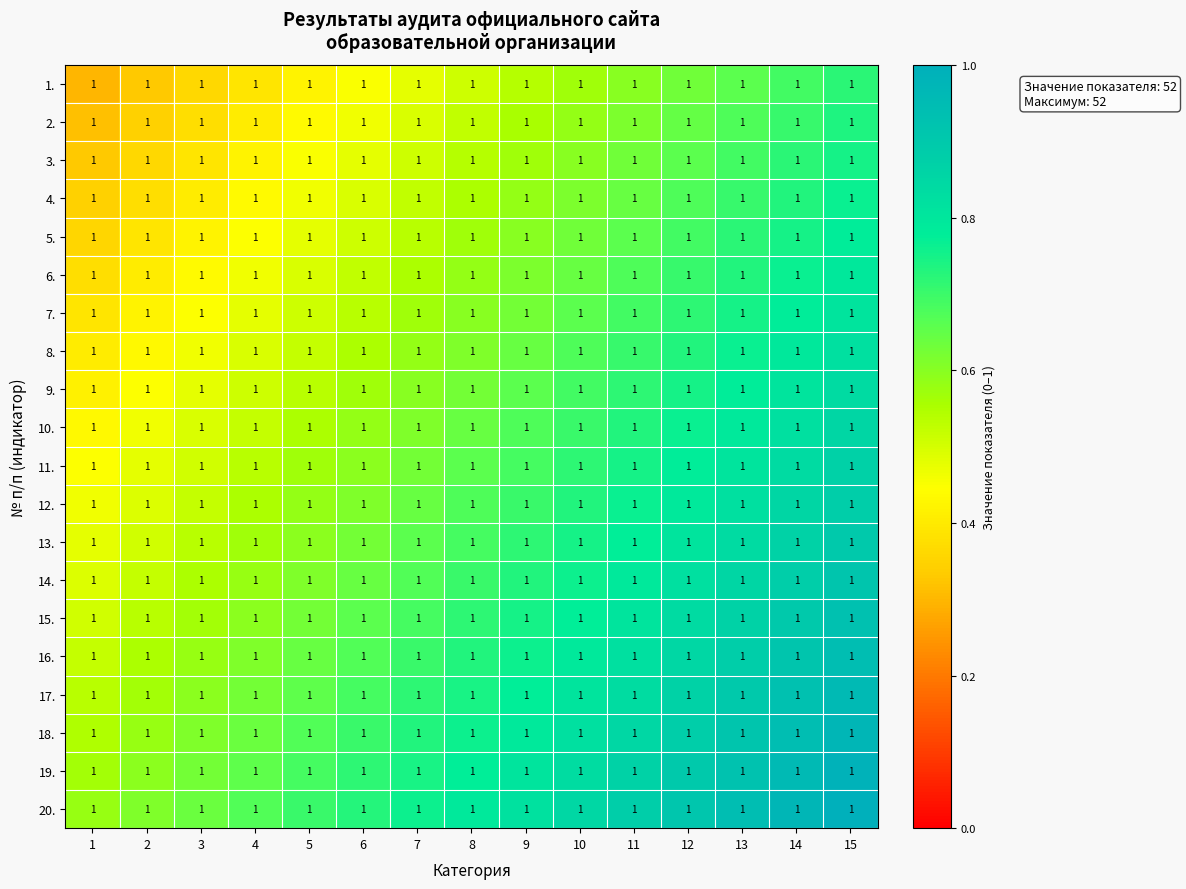

Is it true that 19. equals 1.4 at 15?

False